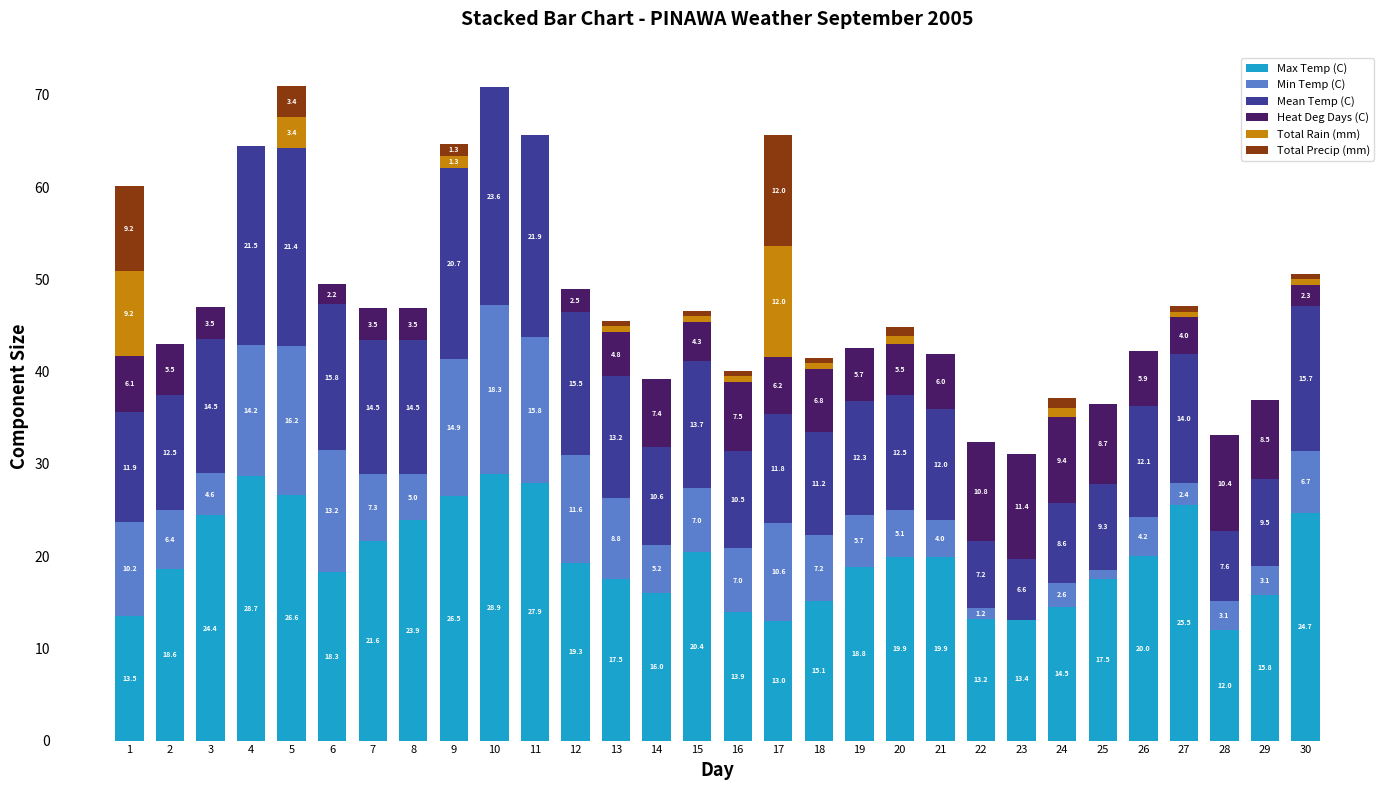

Reading left to right, extract all data points from this chart.

Max Temp (C): 13.5	18.6	24.4	28.7	26.6	18.3	21.6	23.9	26.5	28.9	27.9	19.3	17.5	16.0	20.4	13.9	13.0	15.1	18.8	19.9	19.9	13.2	13.4	14.5	17.5	20.0	25.5	12.0	15.8	24.7
Min Temp (C): 10.2	6.4	4.6	14.2	16.2	13.2	7.3	5.0	14.9	18.3	15.8	11.6	8.8	5.2	7.0	7.0	10.6	7.2	5.7	5.1	4.0	1.2	-0.3	2.6	1.0	4.2	2.4	3.1	3.1	6.7
Mean Temp (C): 11.9	12.5	14.5	21.5	21.4	15.8	14.5	14.5	20.7	23.6	21.9	15.5	13.2	10.6	13.7	10.5	11.8	11.2	12.3	12.5	12.0	7.2	6.6	8.6	9.3	12.1	14.0	7.6	9.5	15.7
Heat Deg Days (C): 6.1	5.5	3.5	0.0	0.0	2.2	3.5	3.5	0.0	0.0	0.0	2.5	4.8	7.4	4.3	7.5	6.2	6.8	5.7	5.5	6.0	10.8	11.4	9.4	8.7	5.9	4.0	10.4	8.5	2.3
Total Rain (mm): 9.2	0.0	0.0	0.0	3.4	0.0	0.0	0.0	1.3	0.0	0.0	0.0	0.6	0.0	0.6	0.6	12.0	0.6	0.0	0.9	0.0	0.0	0.0	1.0	0.0	0.0	0.6	0.0	0.0	0.6
Total Precip (mm): 9.2	0.0	0.0	0.0	3.4	0.0	0.0	0.0	1.3	0.0	0.0	0.0	0.6	0.0	0.6	0.6	12.0	0.6	0.0	0.9	0.0	0.0	0.0	1.0	0.0	0.0	0.6	0.0	0.0	0.6